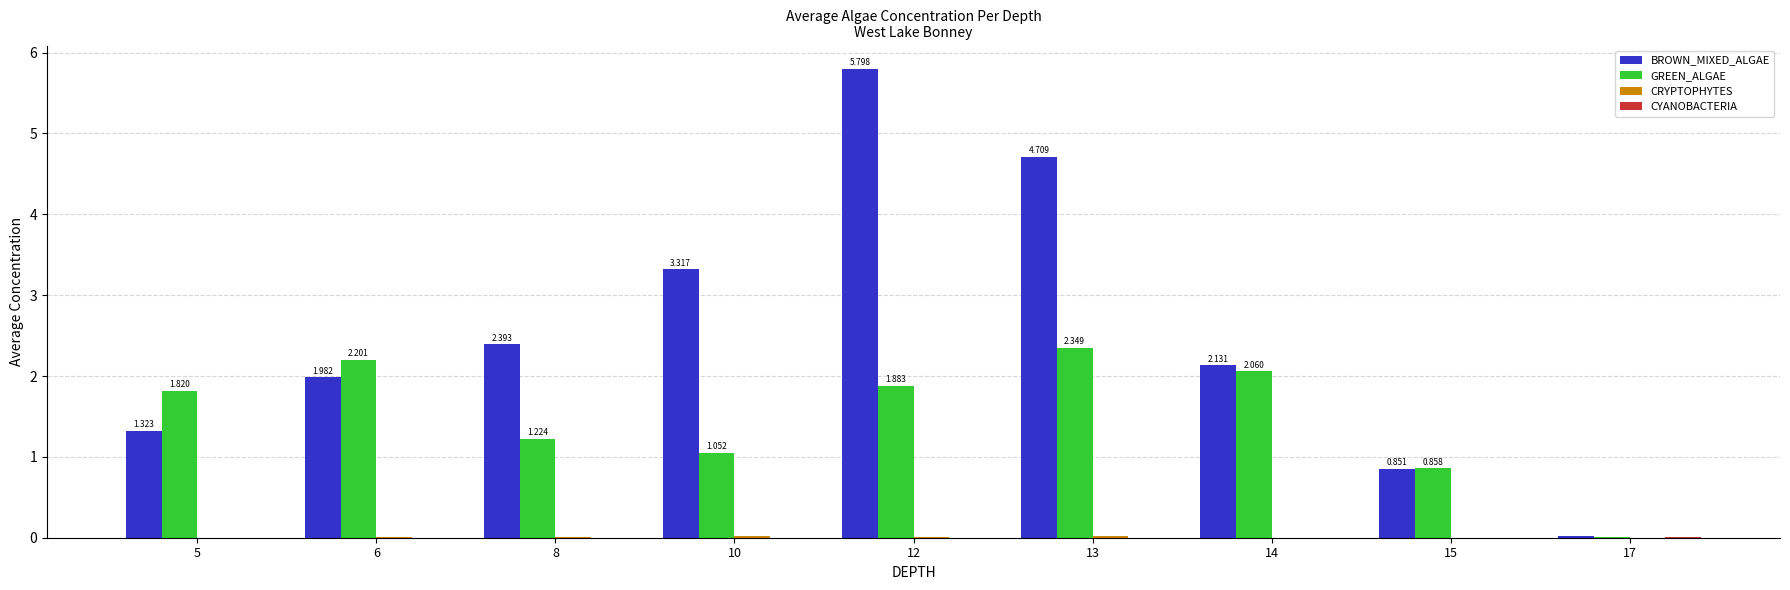

Between 15 and 17, which series saw the biggest shift?

GREEN_ALGAE